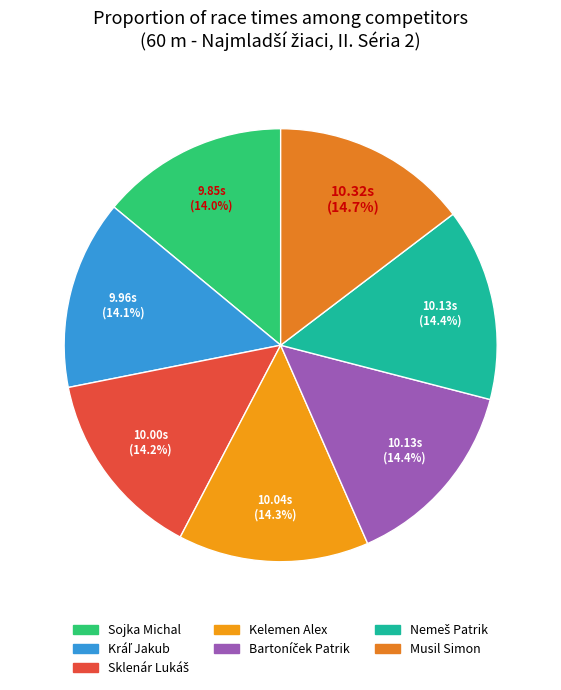

Count the number of slices in the pie.

7